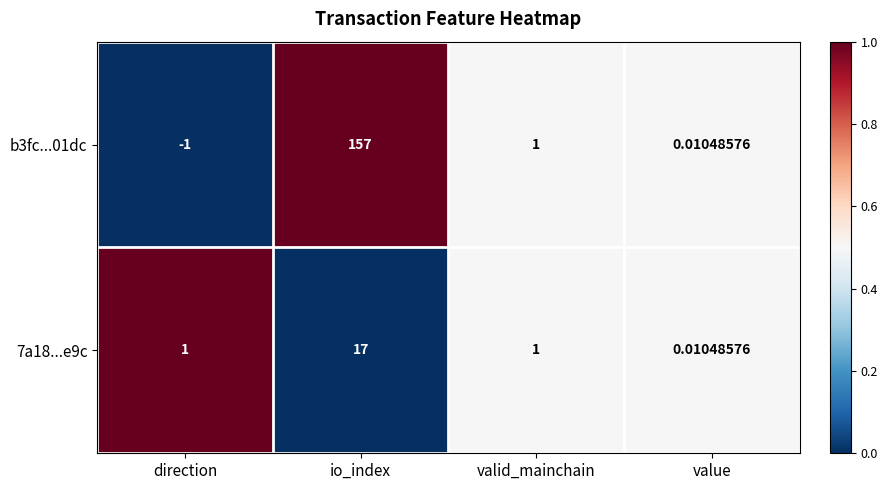

At which category is the sum across all series the highest?

io_index